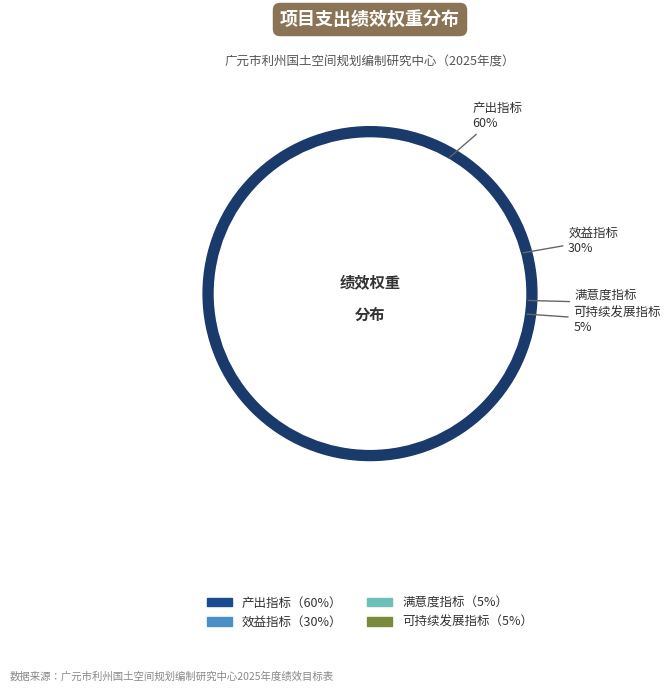

To the nearest percent, what is the difference between the largest and smallest slice percentages?

55%